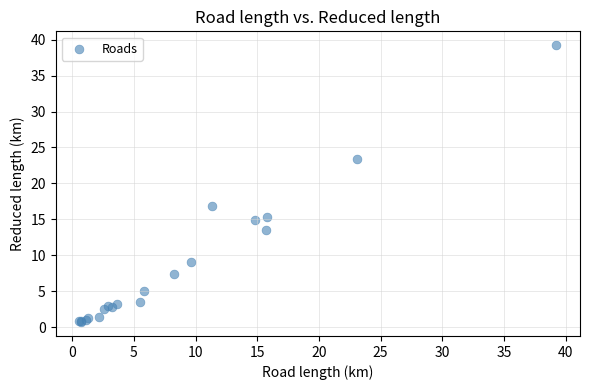

What Y value in the scatter plot is closest to 19?

16.9